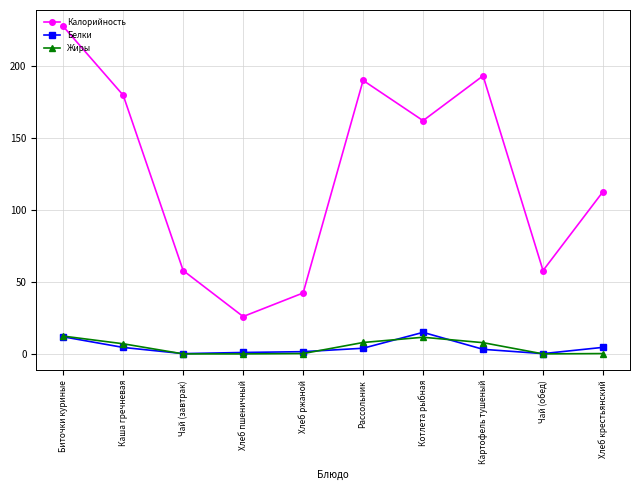

In Калорийность, how many points are higher than both neighbors (excluding endpoints)?

2